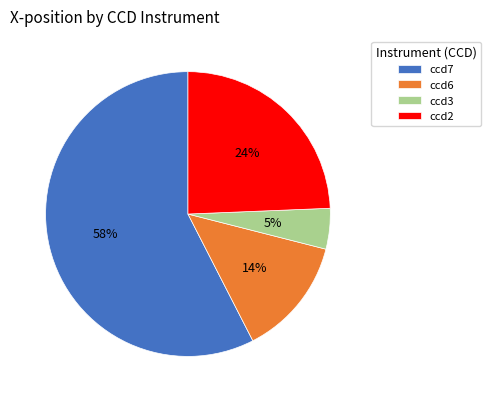

Does any single category account for the majority?

Yes